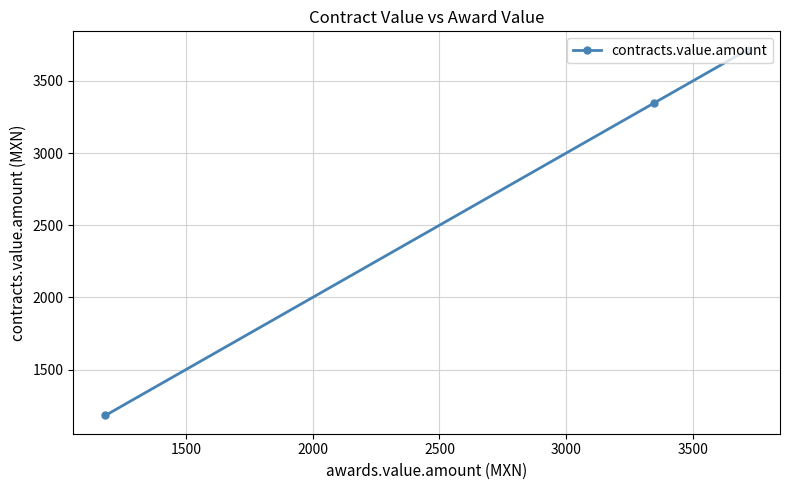

What is the greatest value displayed?

3716.1